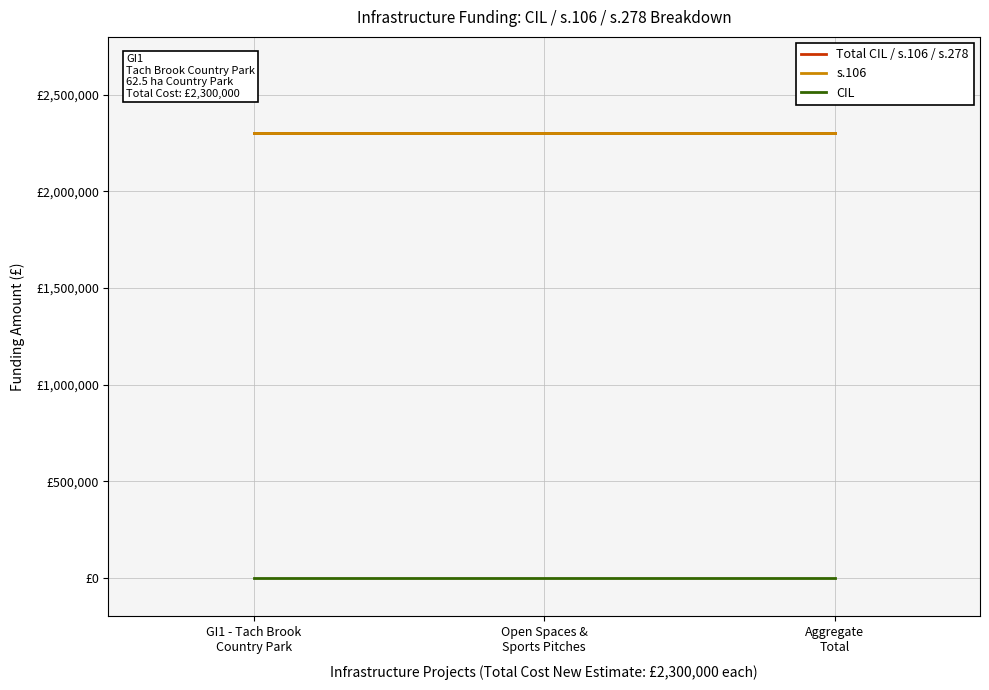

Which label corresponds to the largest value in the chart?

GI1 - Tach Brook
Country Park